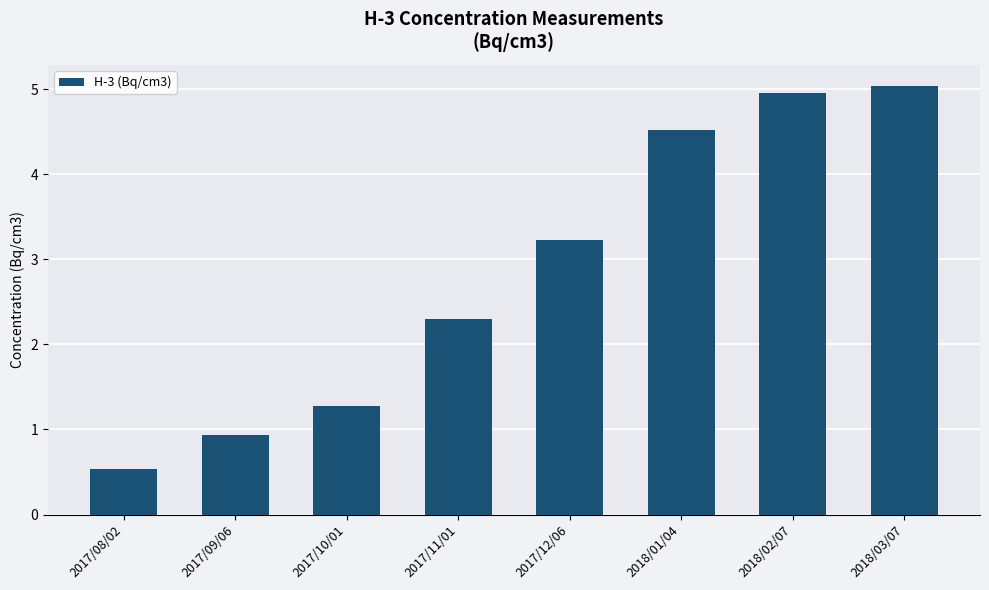

What is the label of the 8th bar from the right?

2017/08/02